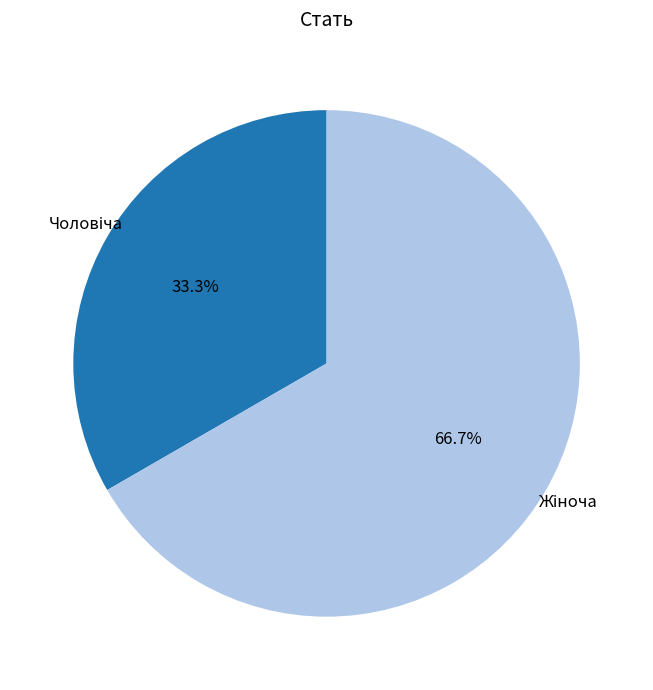

Count the number of slices in the pie.

2